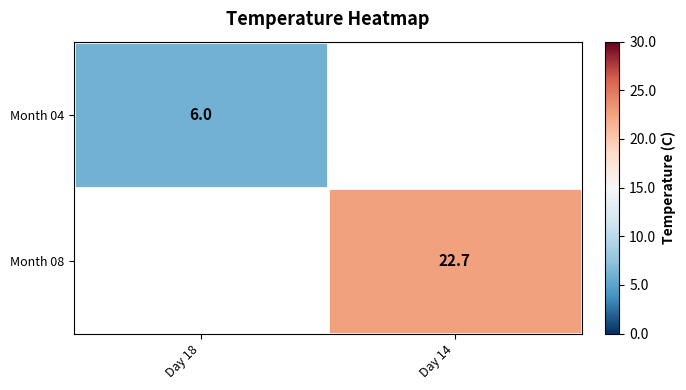

At how many categories does at least one series exceed 22?

1